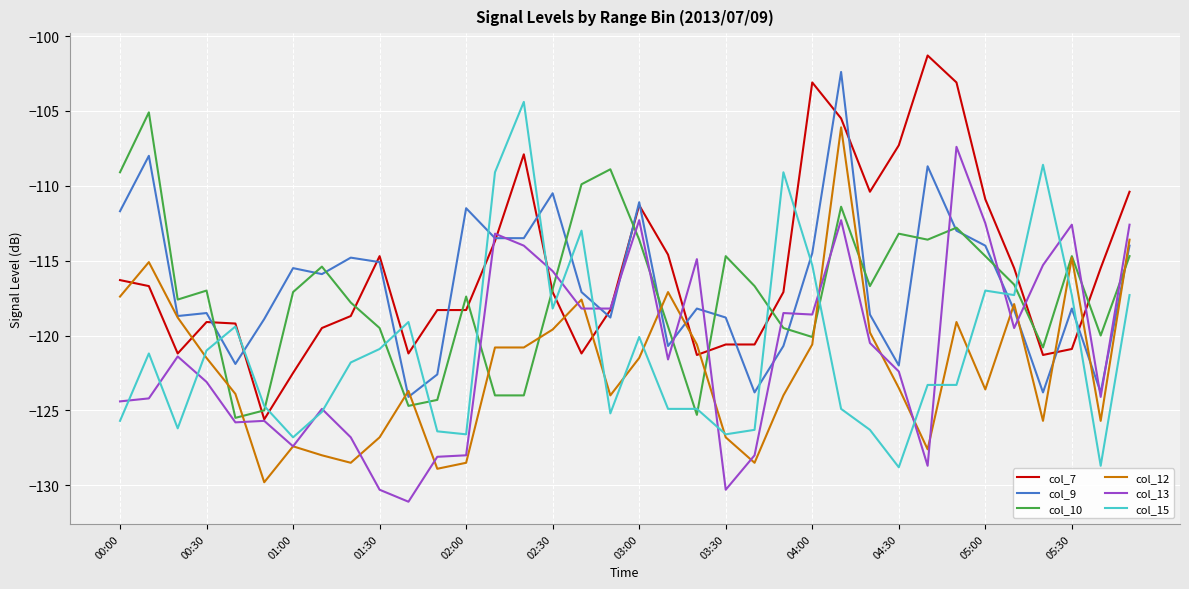

After their last crossing, which series has the higher values: col_15 or col_10?

col_10